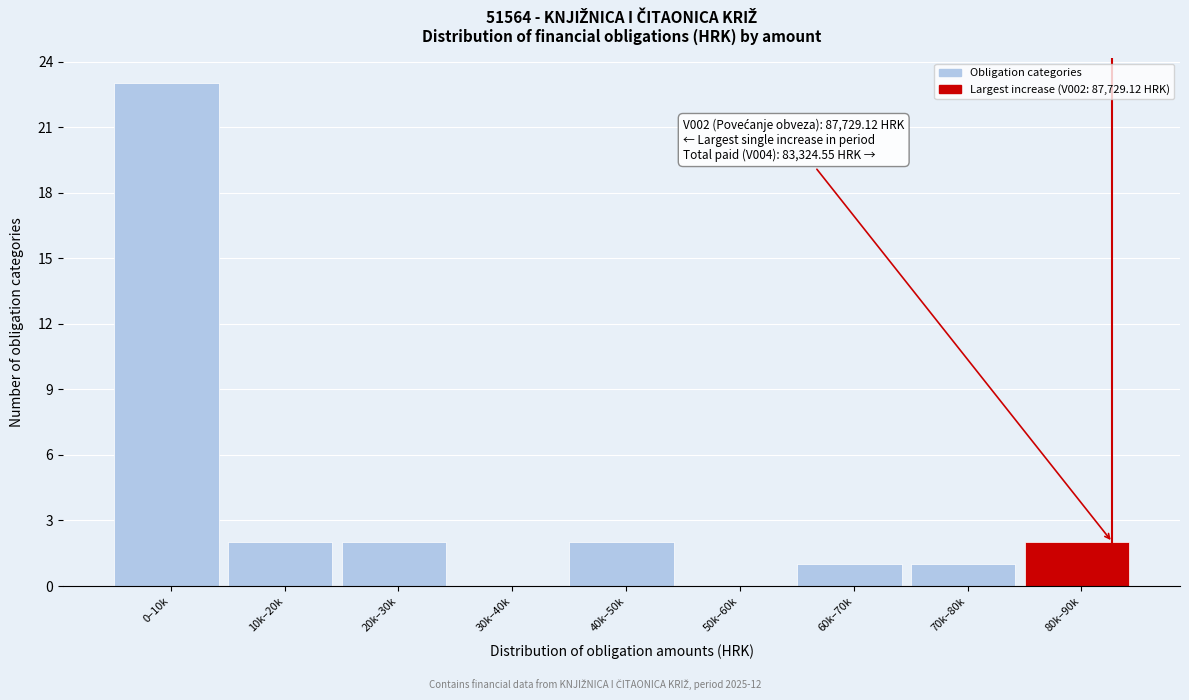

Reading right to left, extract all data points from this chart.

80k–90k=2	70k–80k=1	60k–70k=1	50k–60k=0	40k–50k=2	30k–40k=0	20k–30k=2	10k–20k=2	0–10k=23